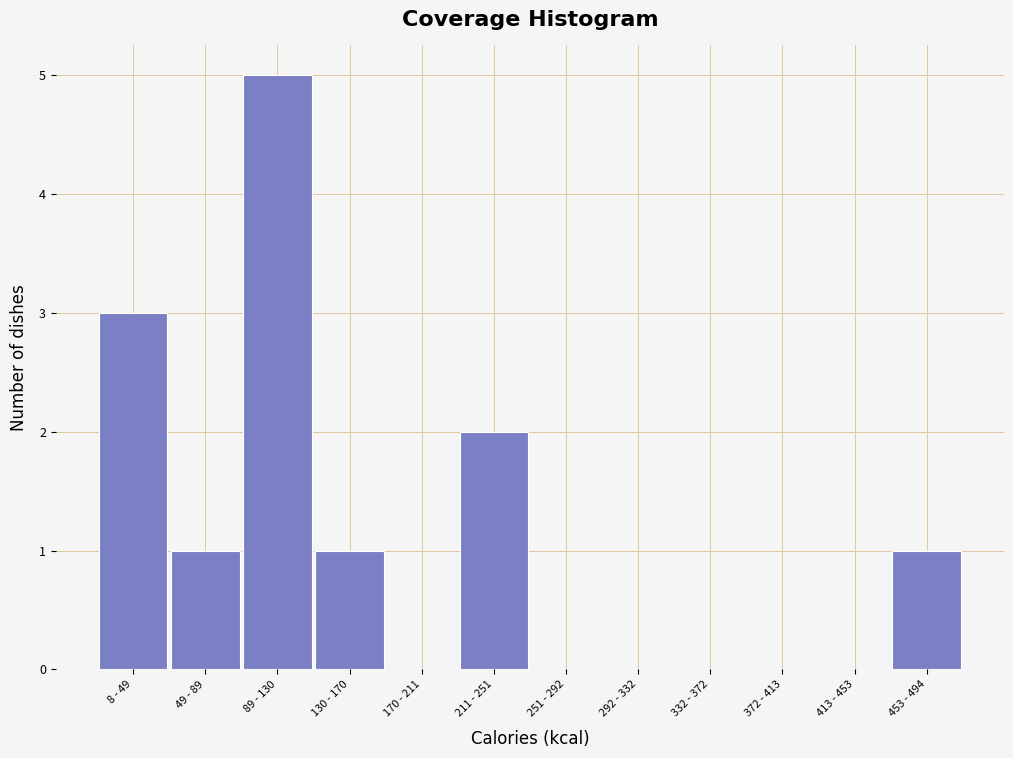

Reading right to left, transcribe all the data shown in this chart.

453 - 494=1	413 - 453=0	372 - 413=0	332 - 372=0	292 - 332=0	251 - 292=0	211 - 251=2	170 - 211=0	130 - 170=1	89 - 130=5	49 - 89=1	8 - 49=3